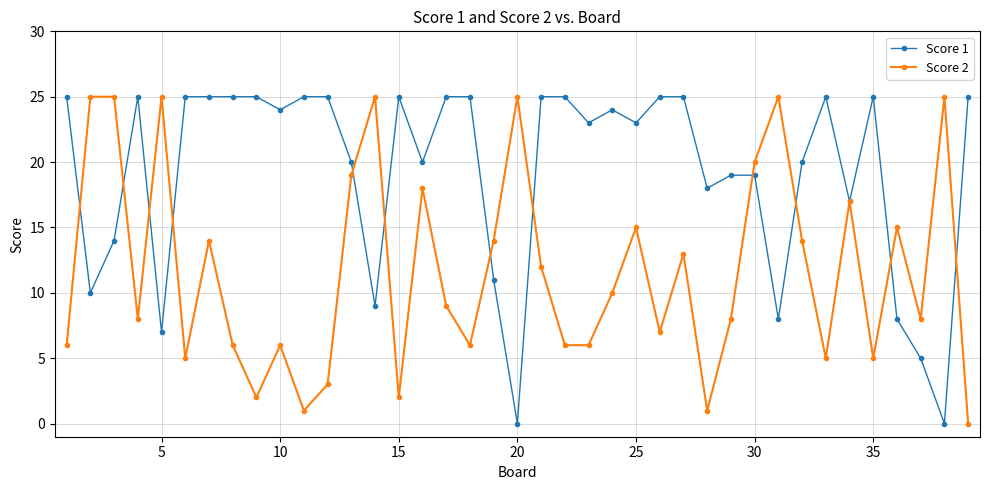

List the series in order of their overall mean, highest first.

Score 1, Score 2